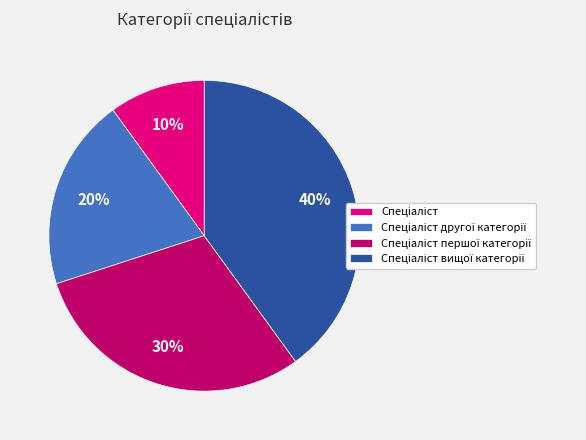

Does any single category account for the majority?

No